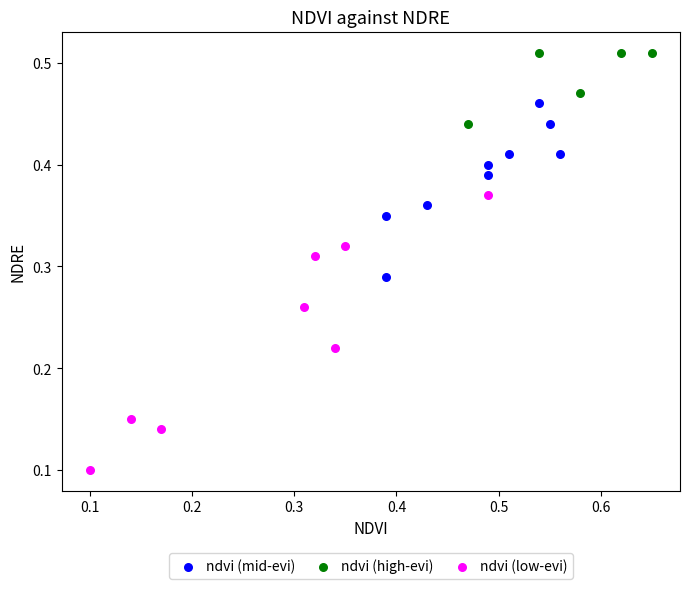

Which series has the widest spread of Y values?

ndvi (low-evi)